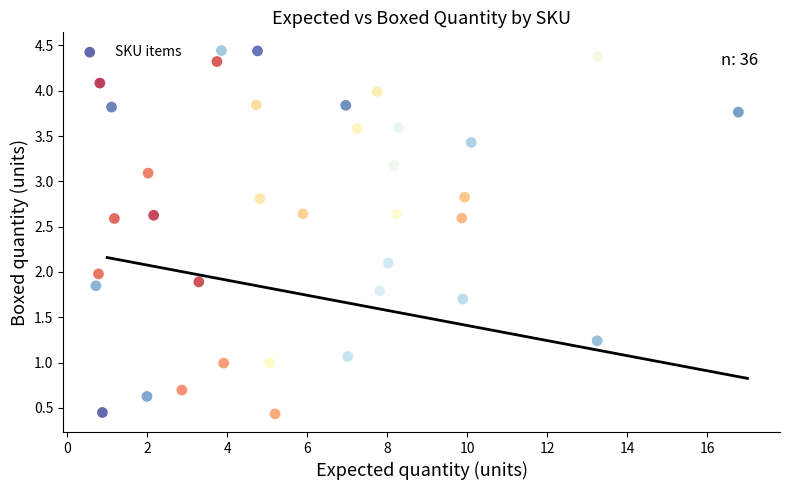

What is the range of Y values (max minus min)?

4.0